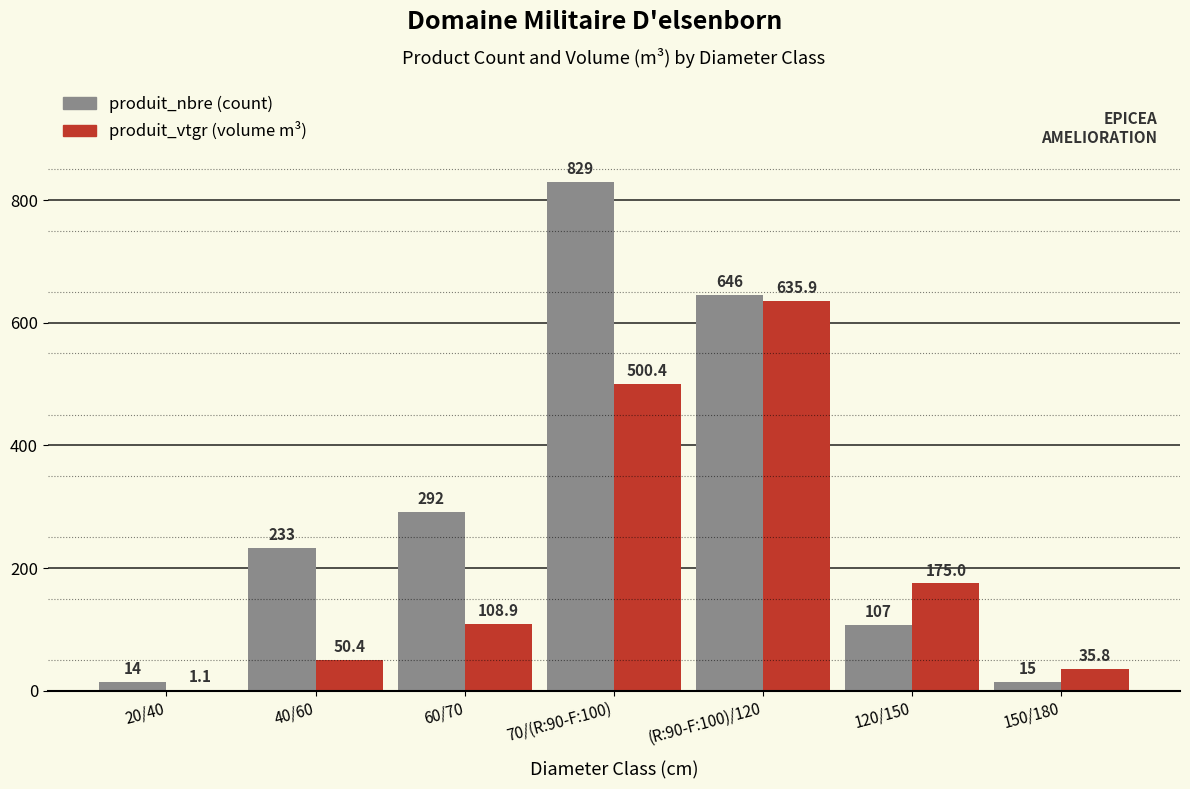

What is the maximum value shown in the chart?

829.0